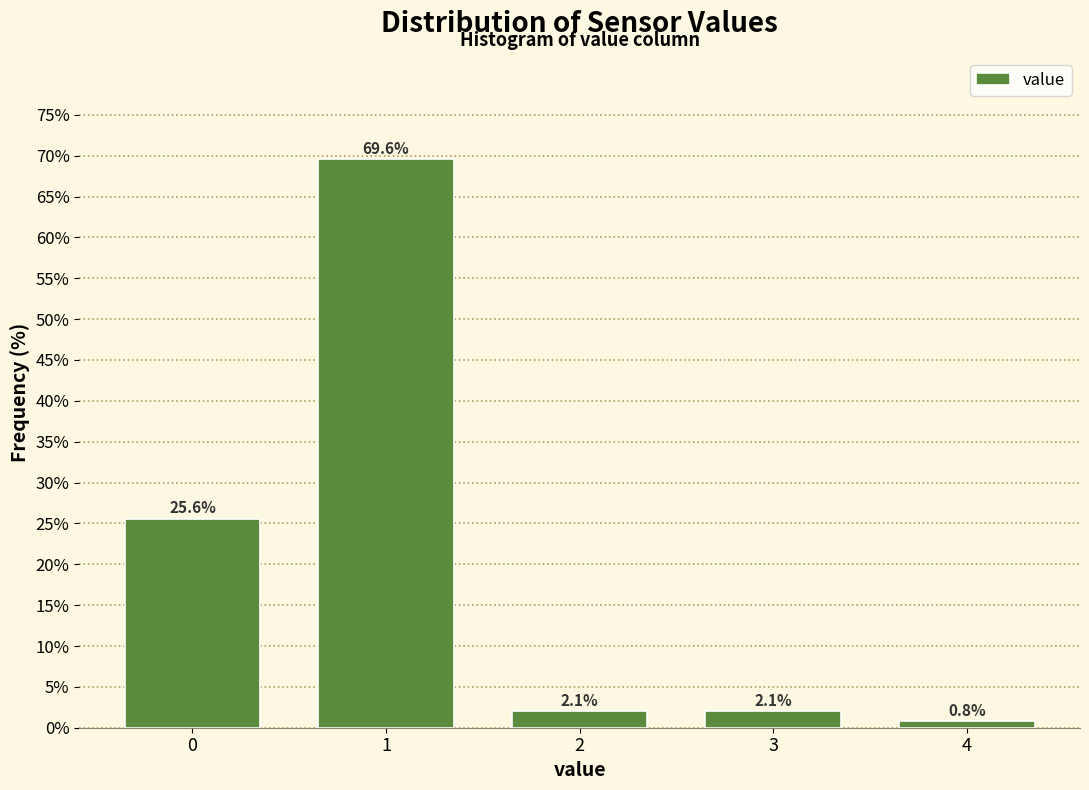

Reading right to left, what are all the values shown in this chart?

0.8	2.1	2.1	69.6	25.6